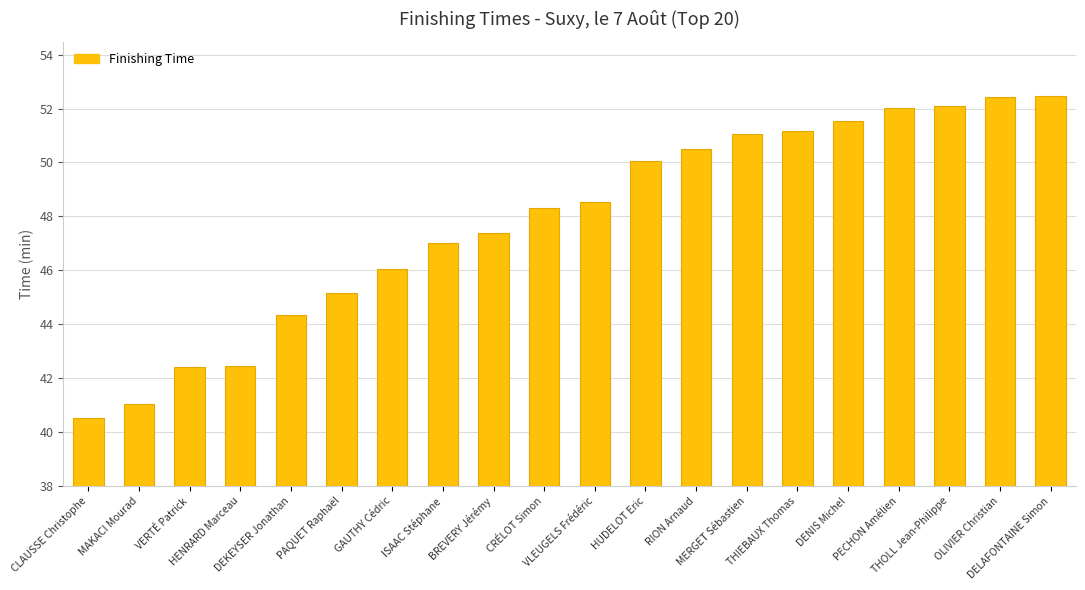

The value at MAKACI Mourad is 20.2. True or false?

False